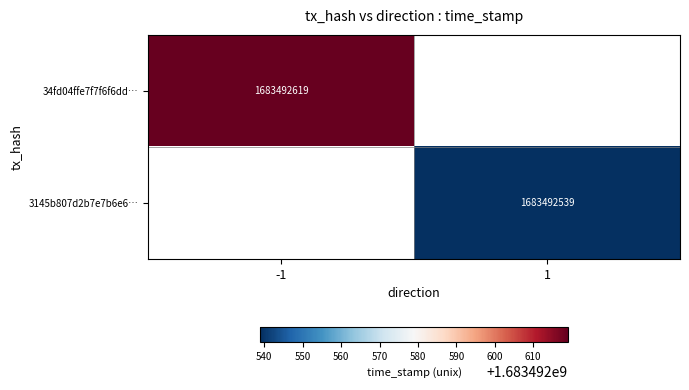

Between 1 and -1, which is larger?

-1